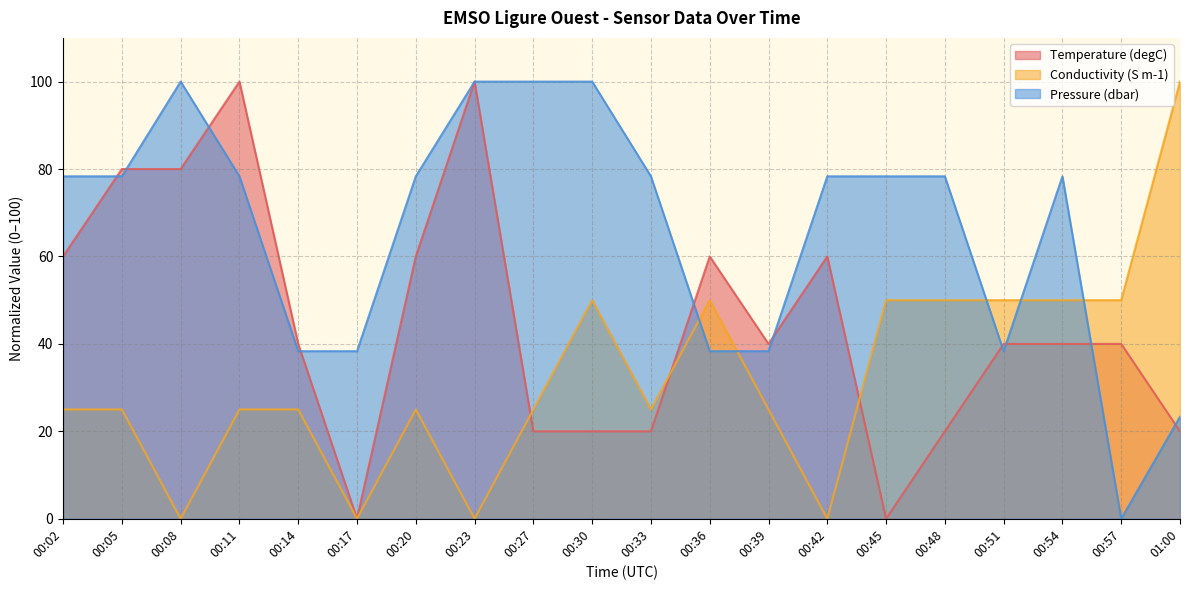

Is it true that Conductivity (S m-1) equals 50.0 at 00:57?

True